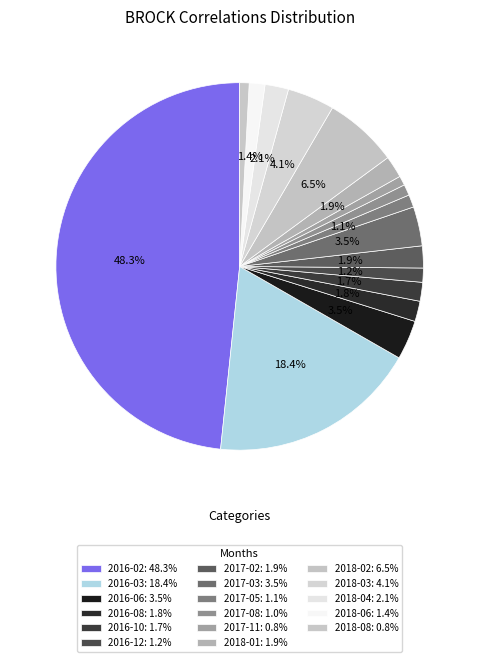

How much of the chart is everything except 2016-06?

96.5%